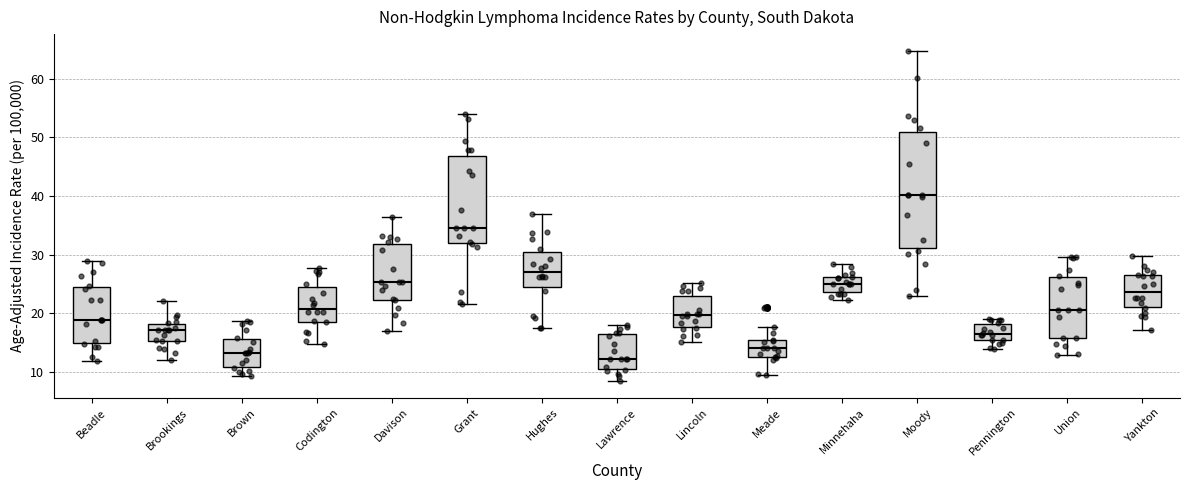

Which box is the tallest, from its lower edge to its upper edge?

Moody